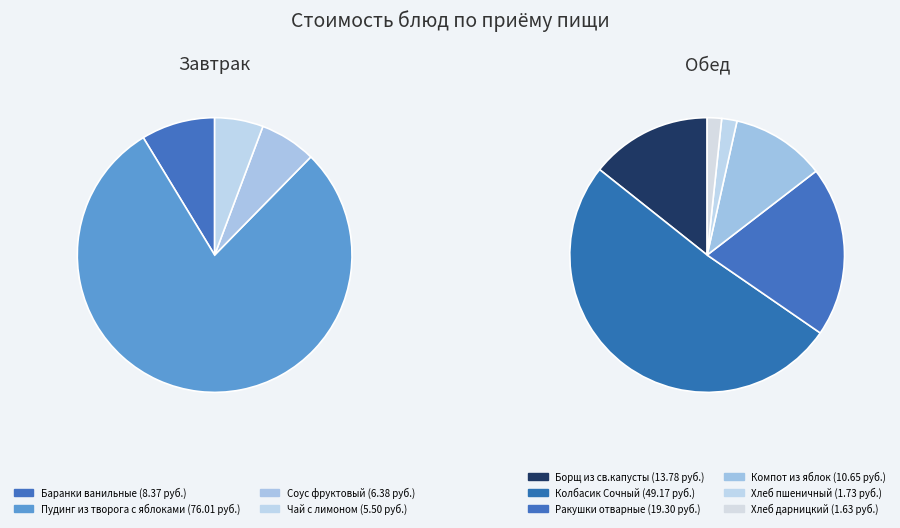

What is the ratio of the value at Баранки ванильные to the value at Борщ из св.капусты?

0.6